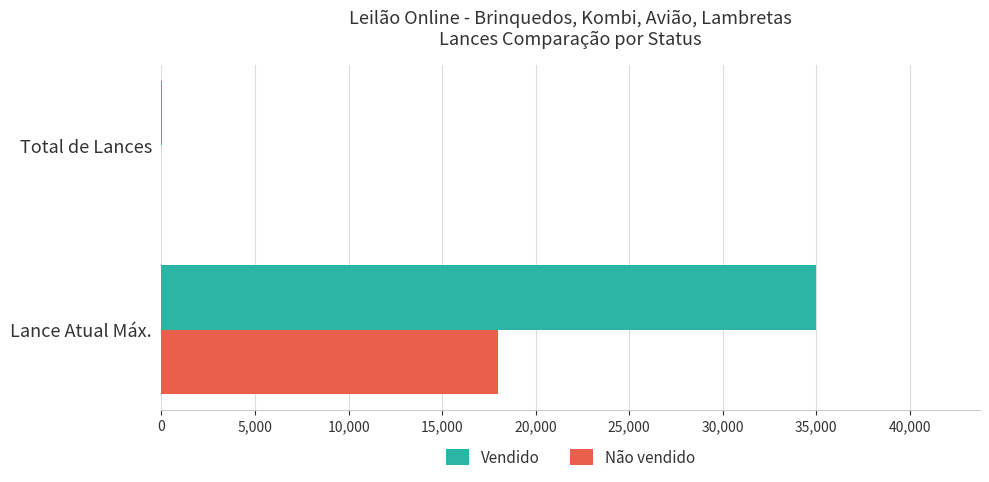

Is it true that Não vendido equals 18000 at Lance Atual Máx.?

True